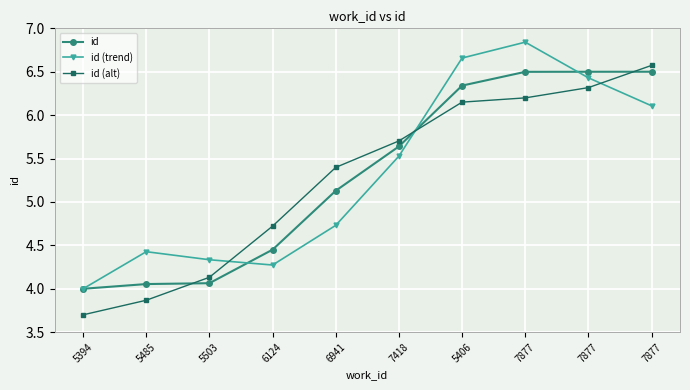

Is it true that id equals 2.9 at 6124?

False